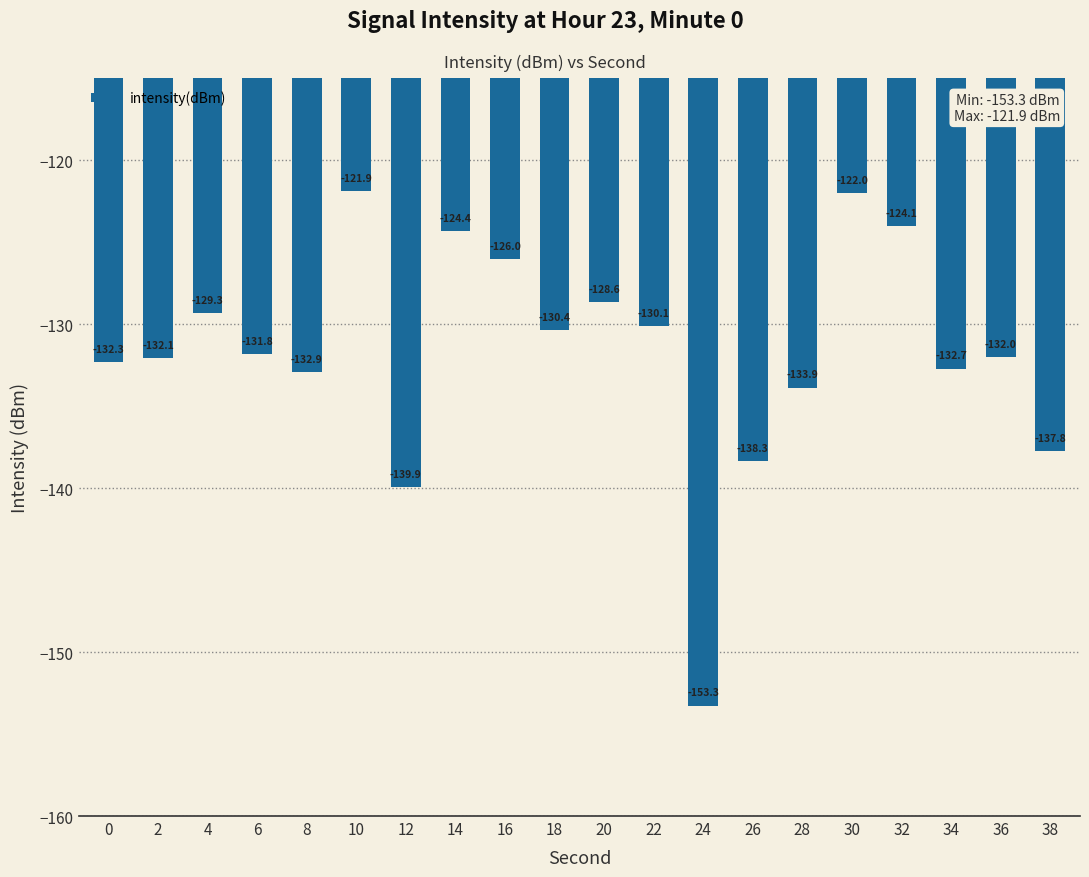

True or false: the data shows -132.0 at 36.

True